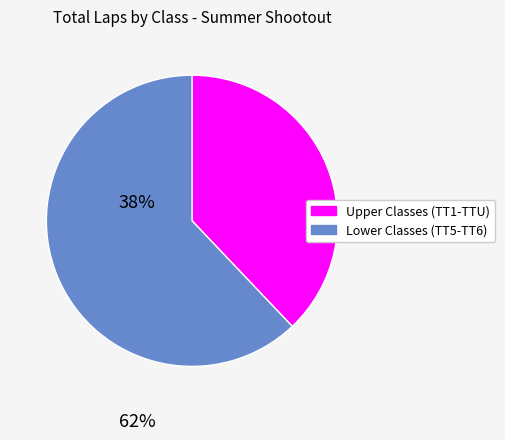

Is there a majority slice in this chart?

Yes